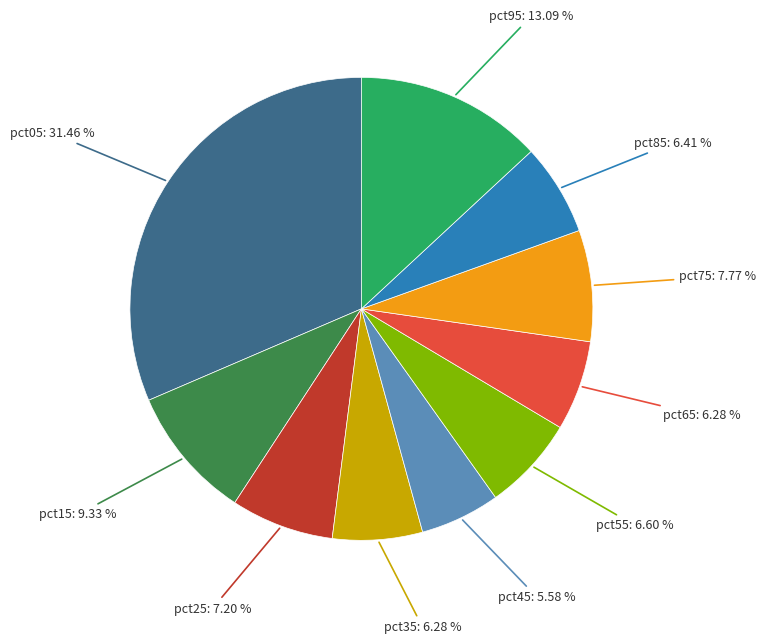

To the nearest percent, what percentage of the pie is pct35?

6%